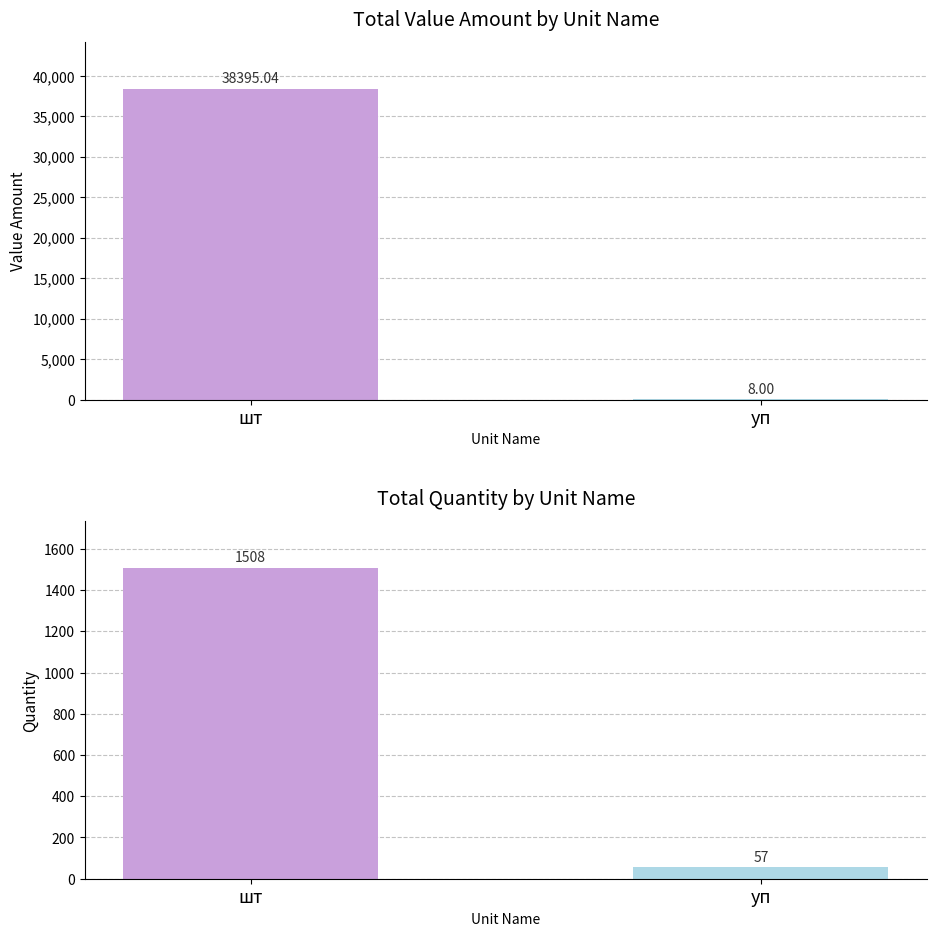

What is the label of the 2nd bar from the left?

уп